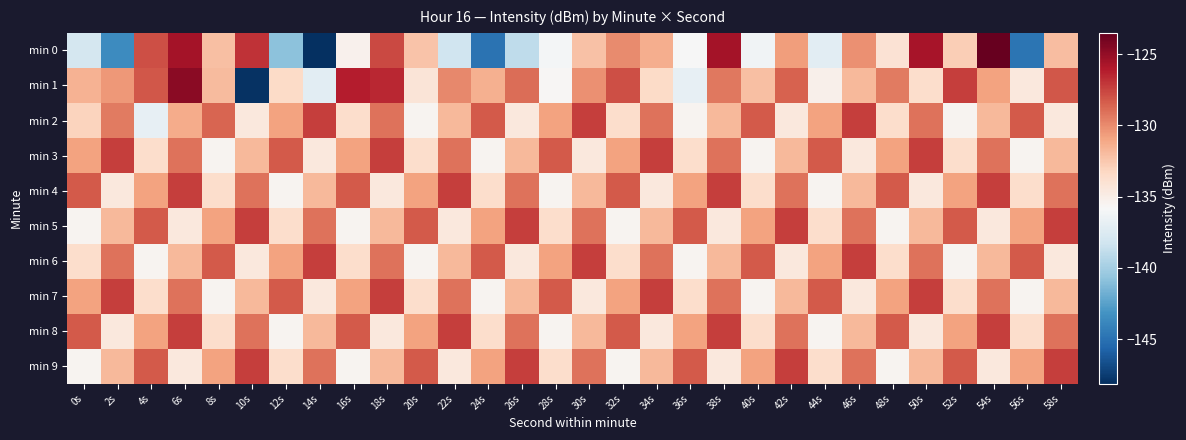

What is the total value across all series at 30s?

-1308.0